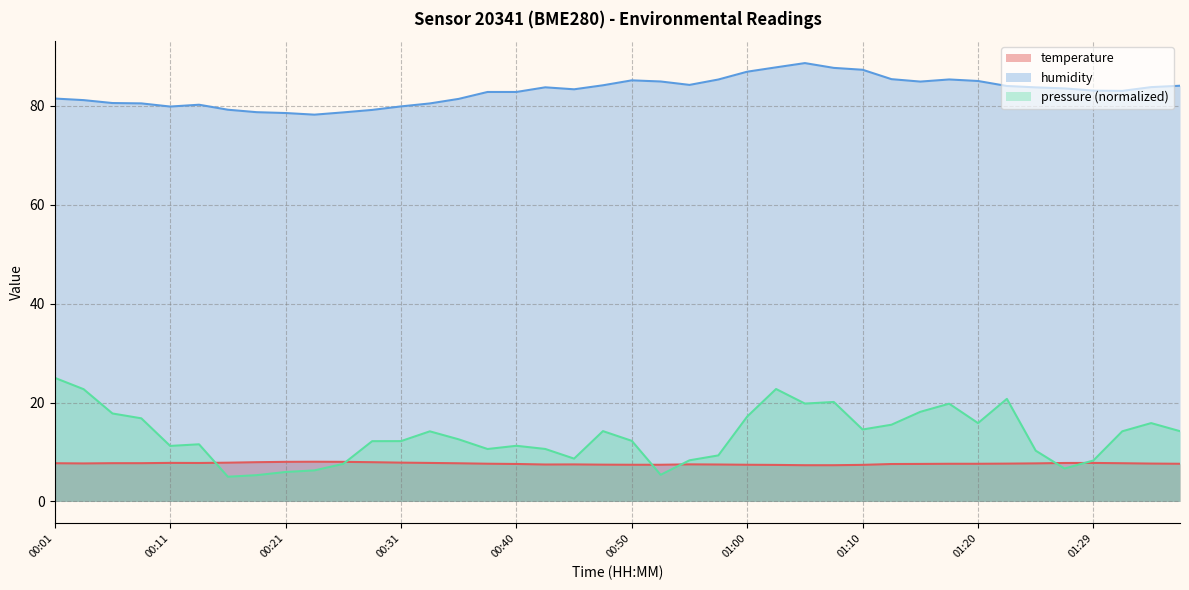

What is the label of the 33rd point from the left?

01:20